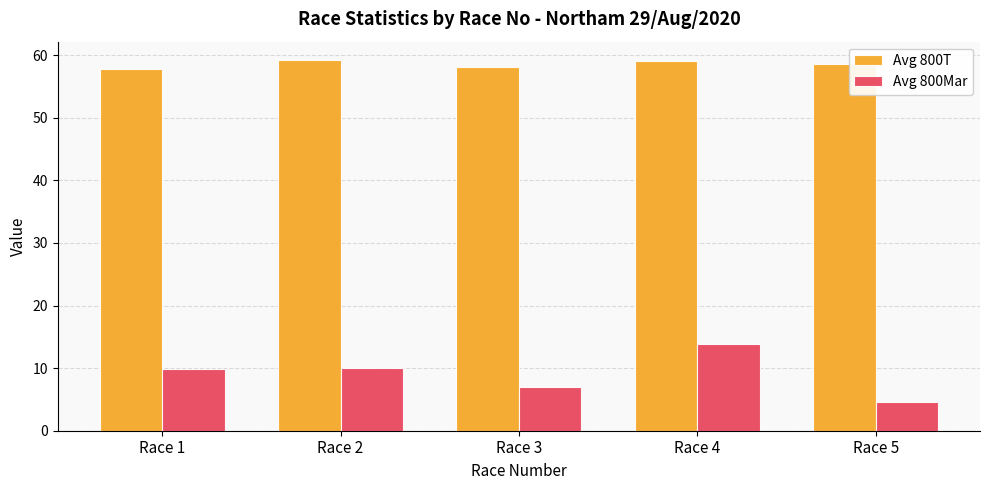

What is the maximum value for Avg 800T?

59.2